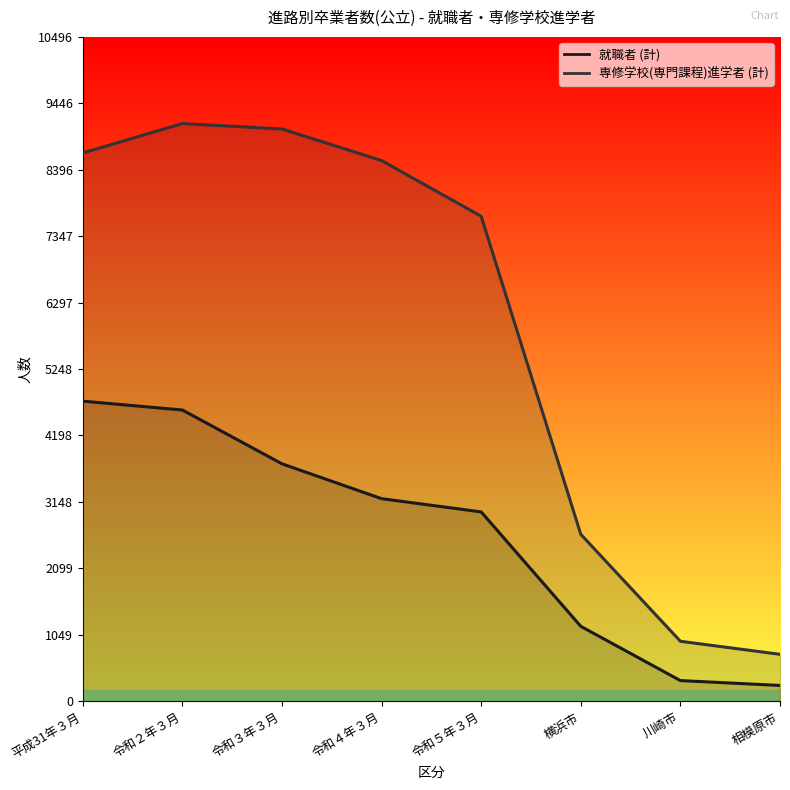

What is the difference between the 就職者 (計) values at 相模原市 and 令和２年３月?

4352